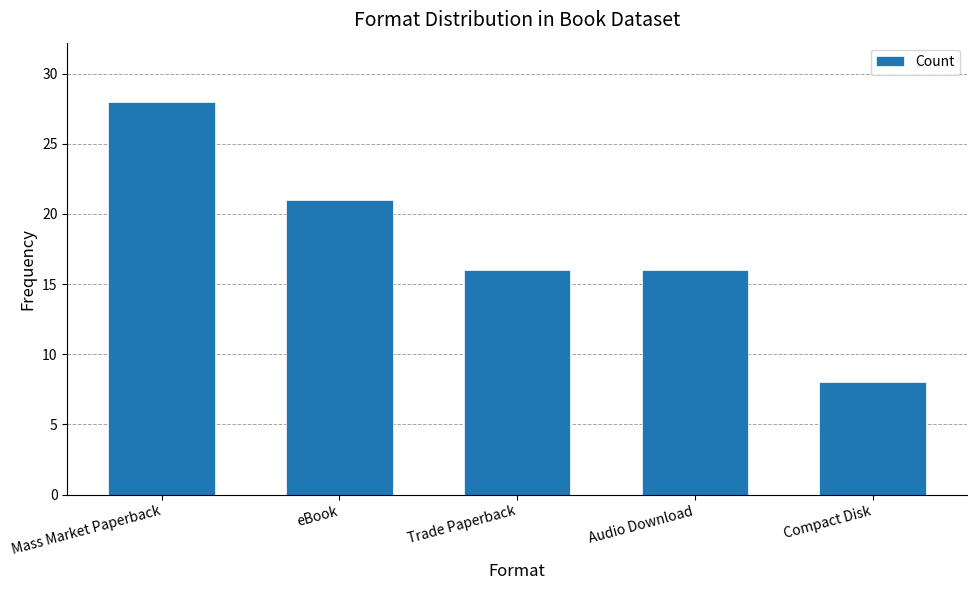

What is the change in value from Trade Paperback to Compact Disk?

-8